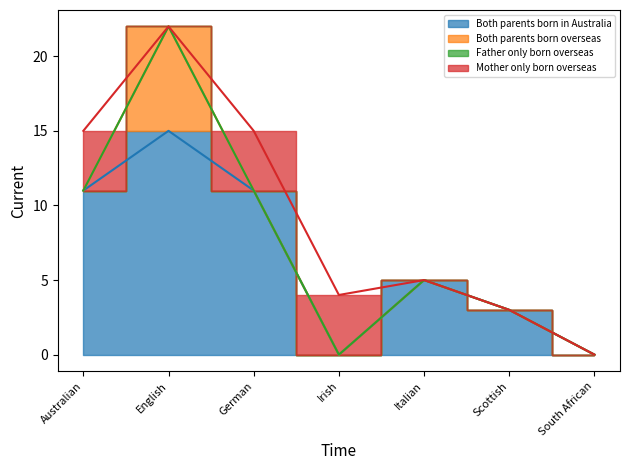

At which category does Both parents born overseas reach its first local peak?

English